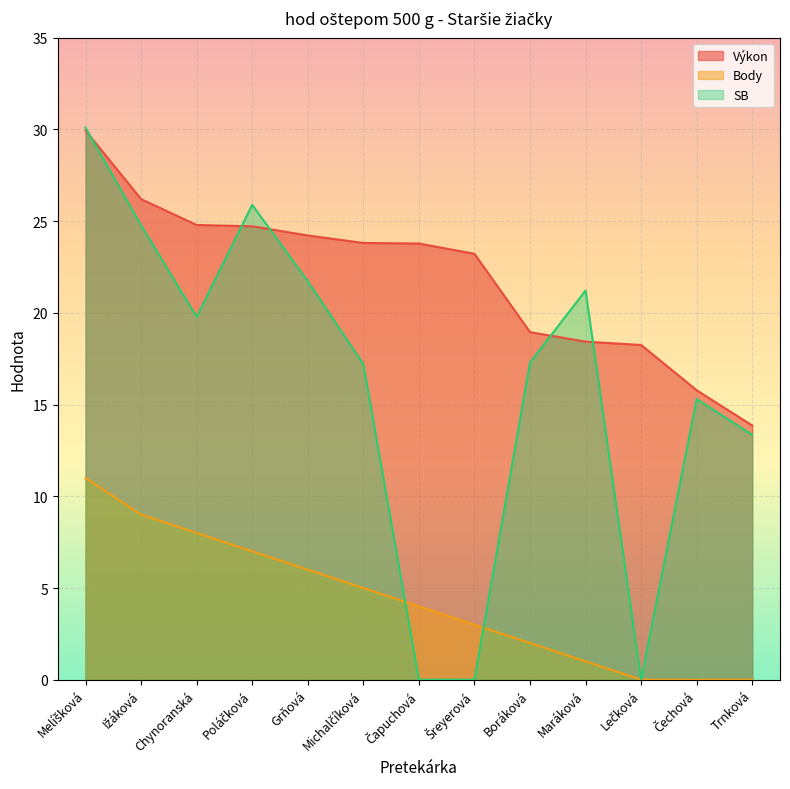

Reading left to right, list all the values displayed in this chart.

Výkon: Melíšková=29.9	Ižáková=26.2	Chynoranská=24.8	Poláčková=24.7	Grňová=24.2	Michalčíková=23.8	Čapuchová=23.8	Šreyerová=23.2	Boráková=18.9	Maráková=18.4	Lečková=18.2	Čechová=15.8	Trnková=13.9
Body: Melíšková=11.0	Ižáková=9.0	Chynoranská=8.0	Poláčková=7.0	Grňová=6.0	Michalčíková=5.0	Čapuchová=4.0	Šreyerová=3.0	Boráková=2.0	Maráková=1.0	Lečková=0.0	Čechová=0.0	Trnková=0.0
SB: Melíšková=30.1	Ižáková=24.8	Chynoranská=19.8	Poláčková=25.9	Grňová=21.7	Michalčíková=17.2	Čapuchová=0.0	Šreyerová=0.0	Boráková=17.3	Maráková=21.2	Lečková=0.0	Čechová=15.3	Trnková=13.3